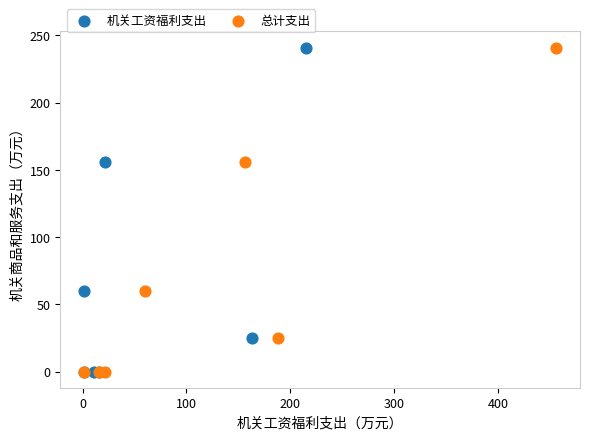

What are all the series names shown in the legend?

机关工资福利支出, 总计支出